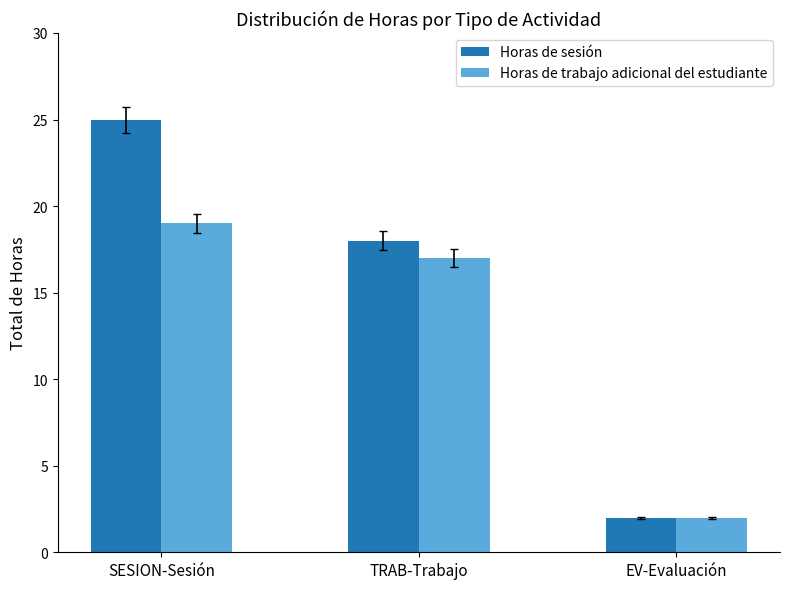

What position from the left is EV-Evaluación?

3